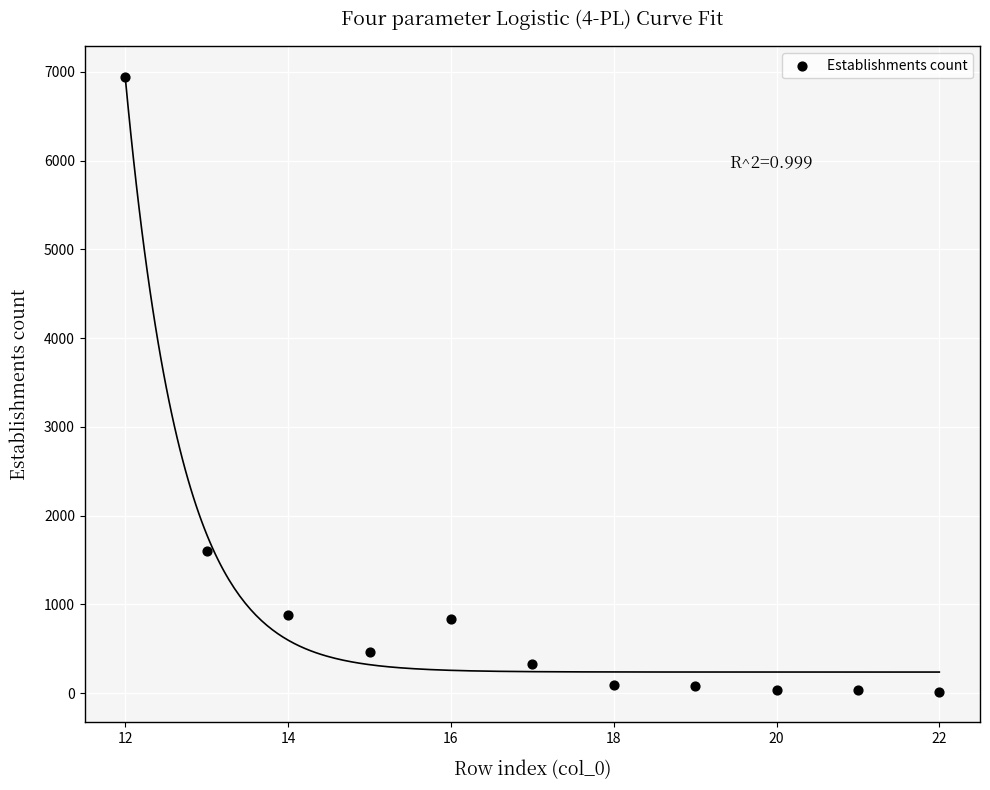

What is the average Y value?

1029